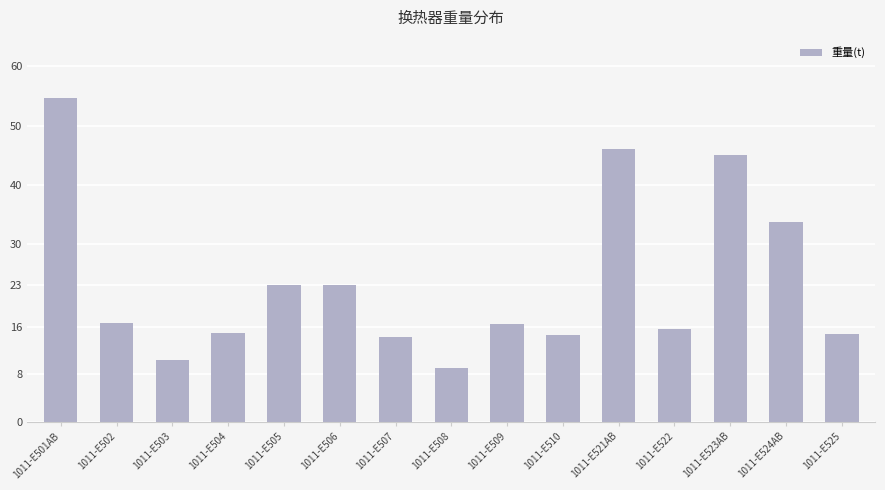

At which category does the chart reach its peak across all series?

1011-E501AB